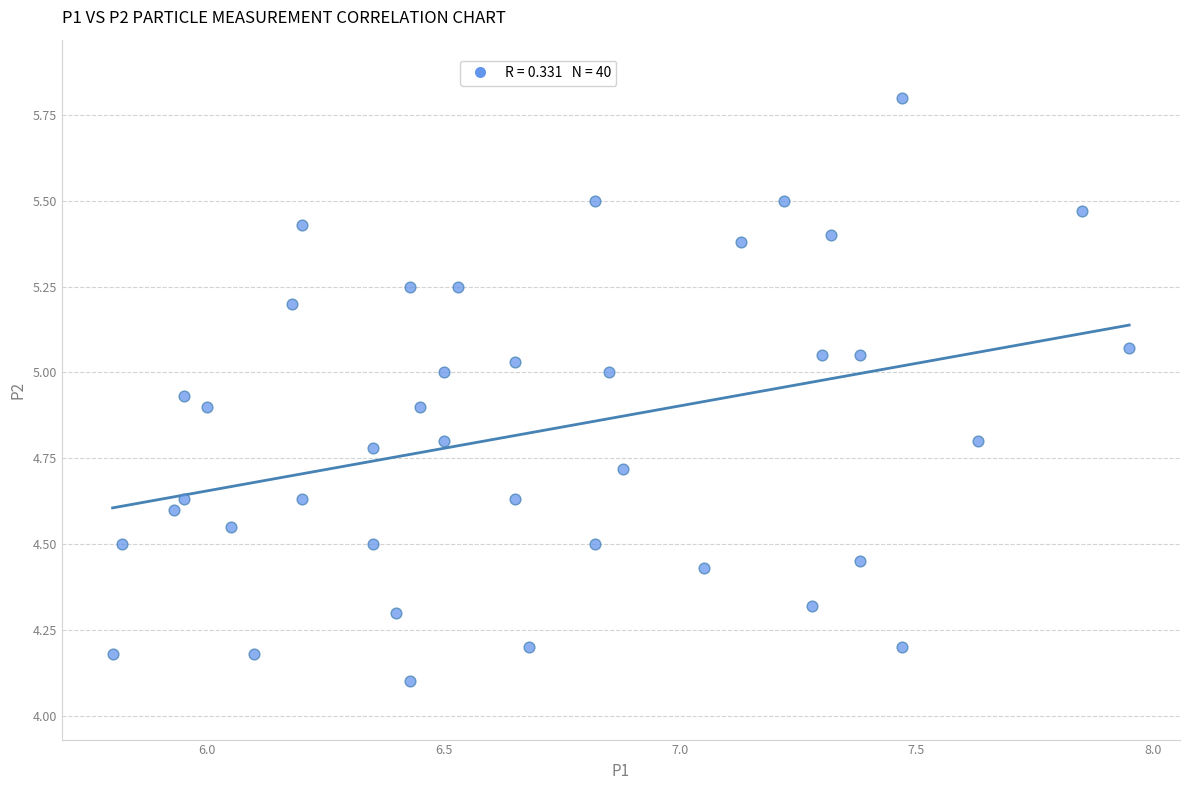

What is the range of Y values (max minus min)?

1.7